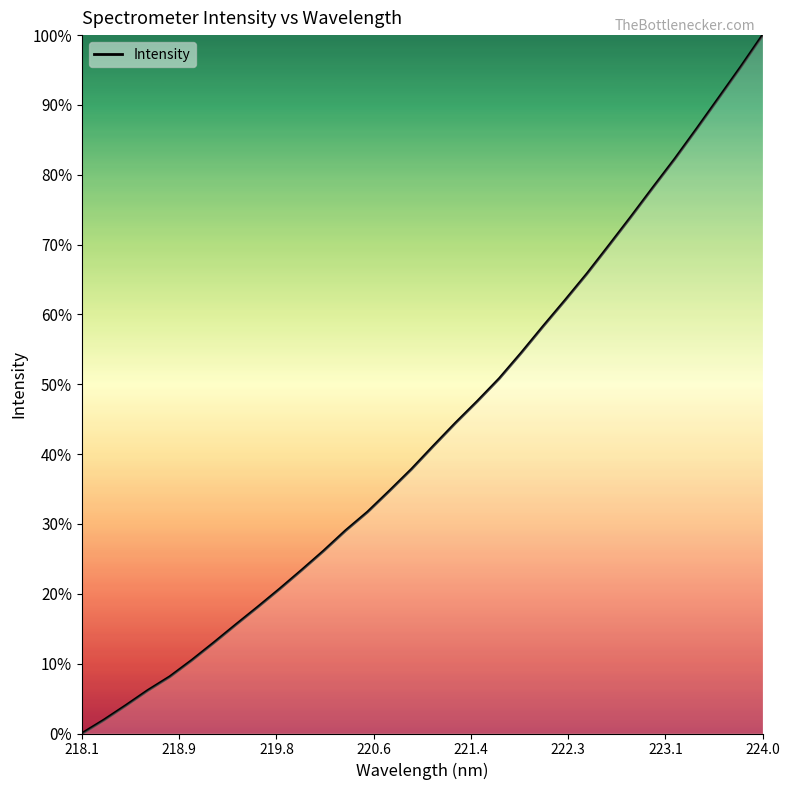

What is the difference between the maximum and minimum values?

100.0